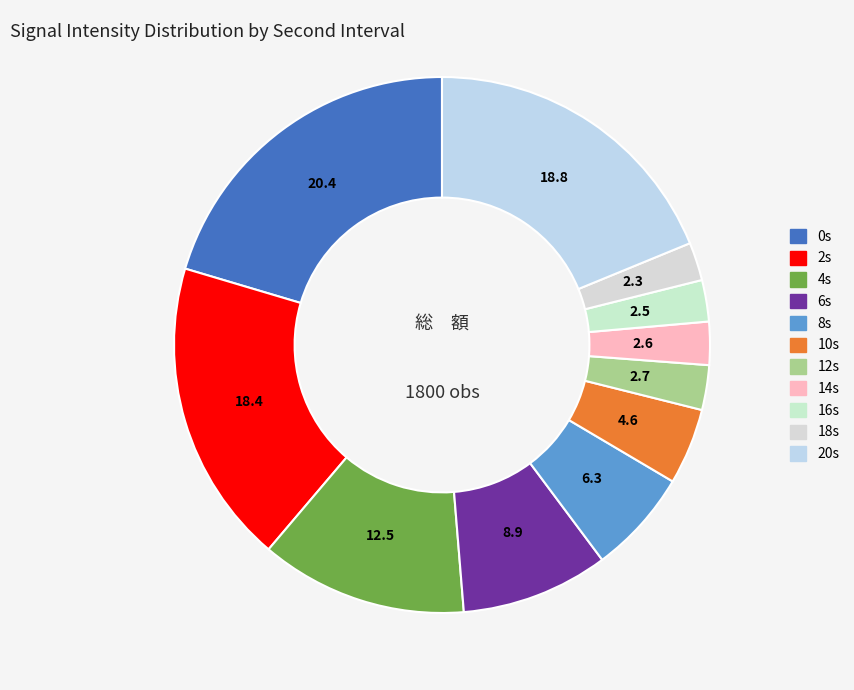

How many slices are in this pie chart?

11